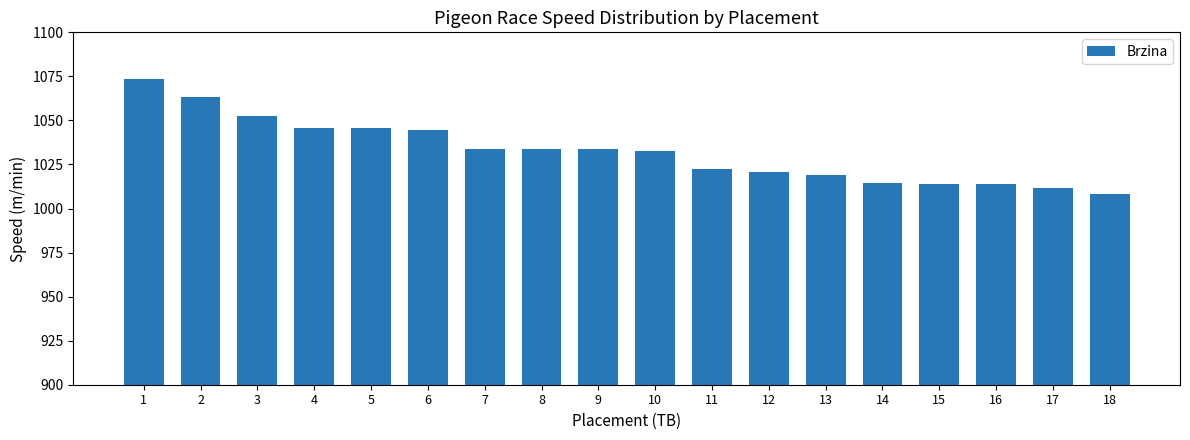

What is the smallest value displayed?

1008.3